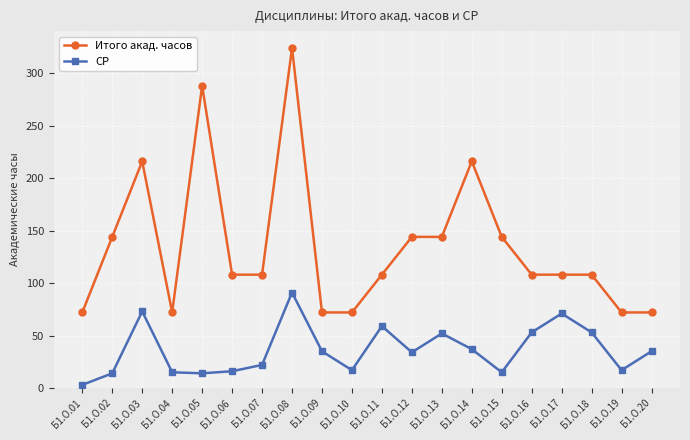

Where is the first local maximum for Итого акад. часов?

Б1.О.03